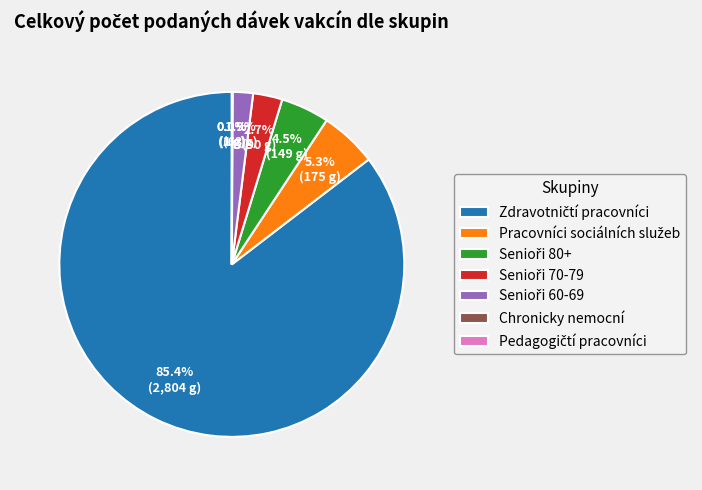

Is there any slice that represents more than half of the pie?

Yes